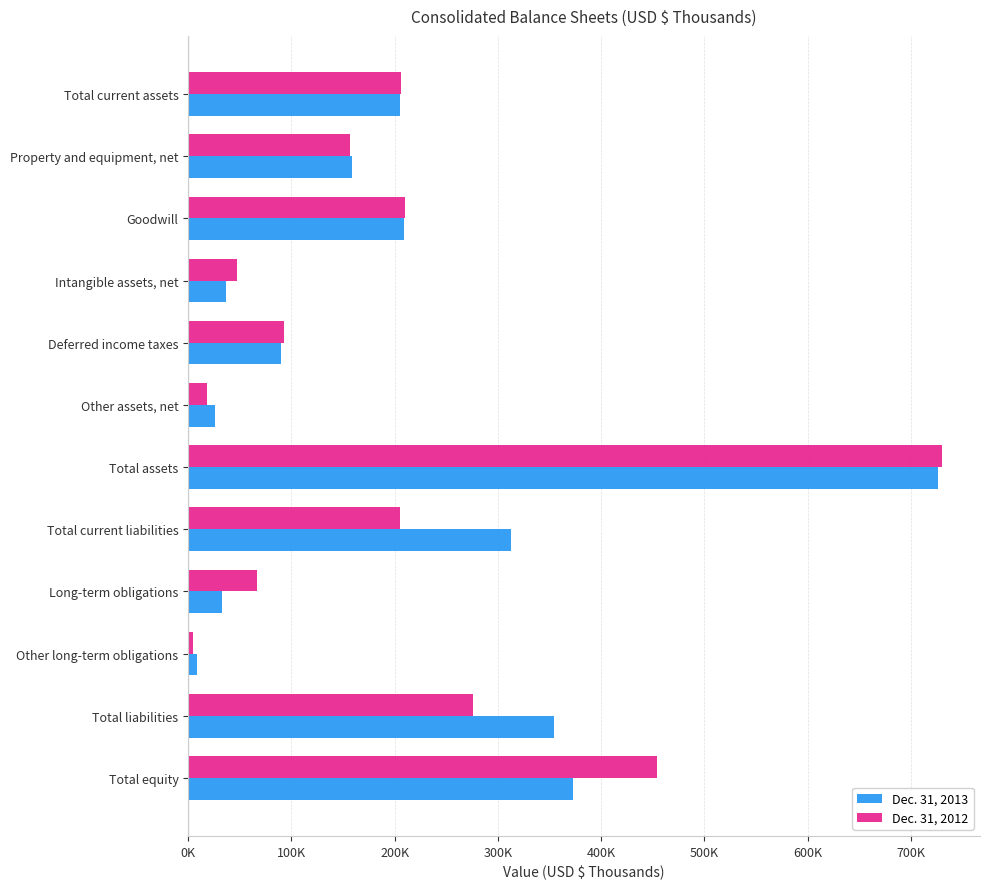

Rank the series by their maximum value, from highest to lowest.

Dec. 31, 2012, Dec. 31, 2013